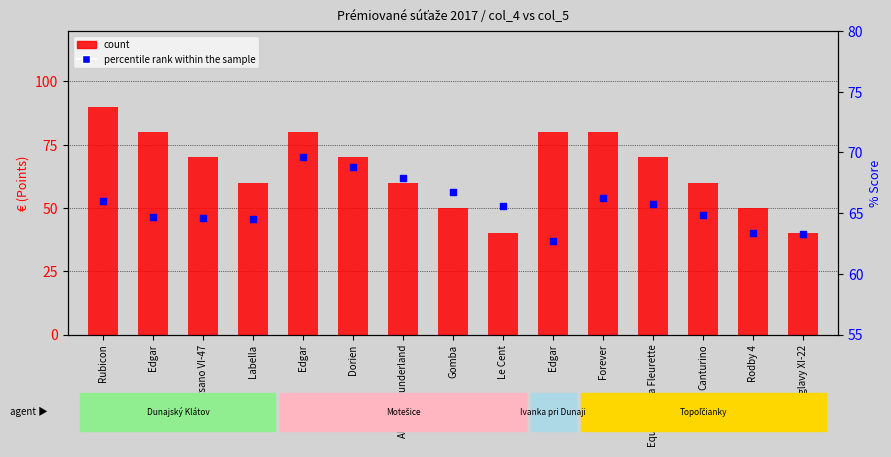

Which series contains the highest Y value?

count